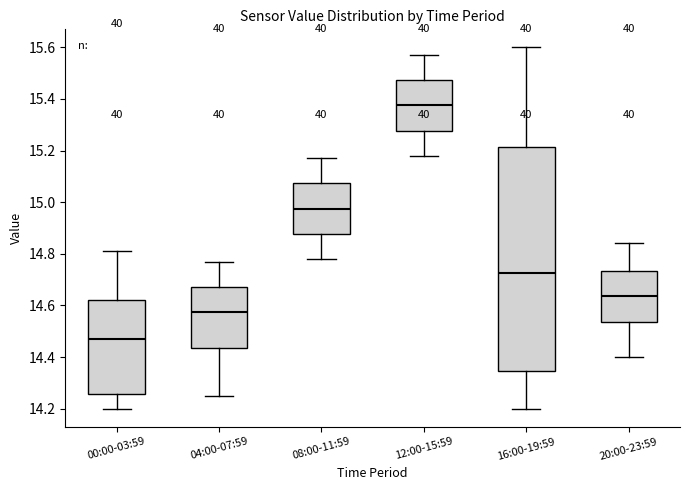

Reading left to right, read every box against the y-axis: the position of its median line, the range the box covers, and the ends of its whiskers. The values are not printed on the chart, so give them approximately, as read against the axis.

00:00-03:59: median 14.48, box 14.26 to 14.62, whiskers 14.20 to 14.82
04:00-07:59: median 14.58, box 14.44 to 14.68, whiskers 14.26 to 14.78
08:00-11:59: median 14.98, box 14.88 to 15.08, whiskers 14.78 to 15.18
12:00-15:59: median 15.38, box 15.28 to 15.48, whiskers 15.18 to 15.58
16:00-19:59: median 14.72, box 14.34 to 15.22, whiskers 14.20 to 15.60
20:00-23:59: median 14.64, box 14.54 to 14.74, whiskers 14.40 to 14.84